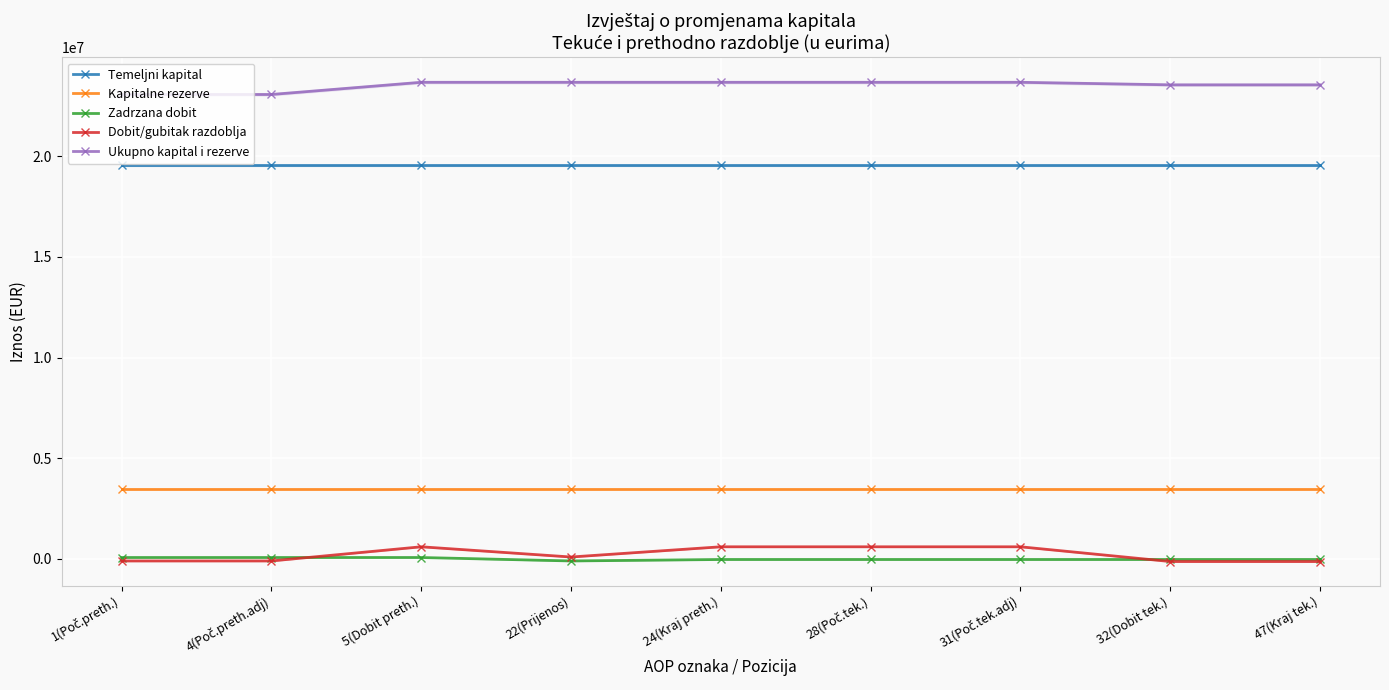

What is the highest value of the Kapitalne rezerve series?

3482242.0